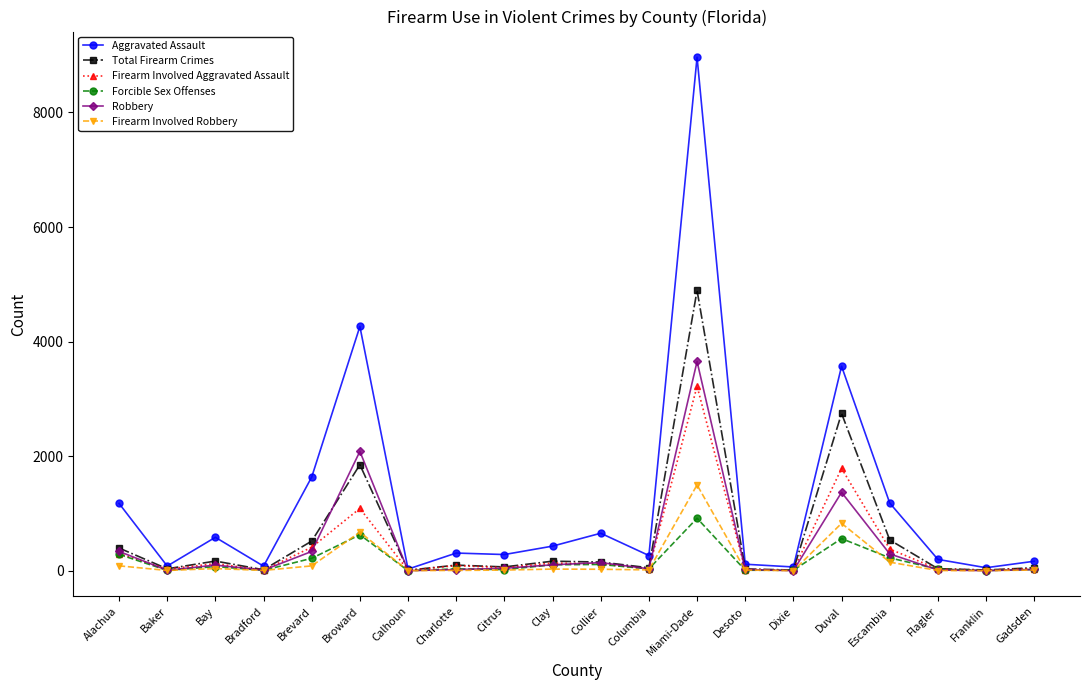

What is the value of the Firearm Involved Aggravated Assault point at the 2nd from the left?

28